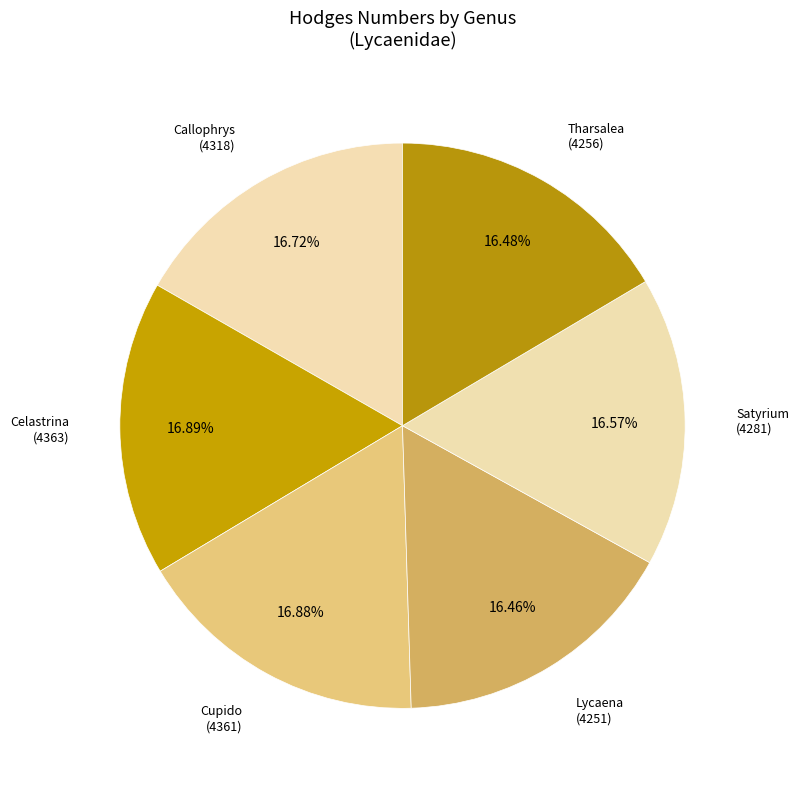

What percentage is NOT represented by Callophrys?

83.3%